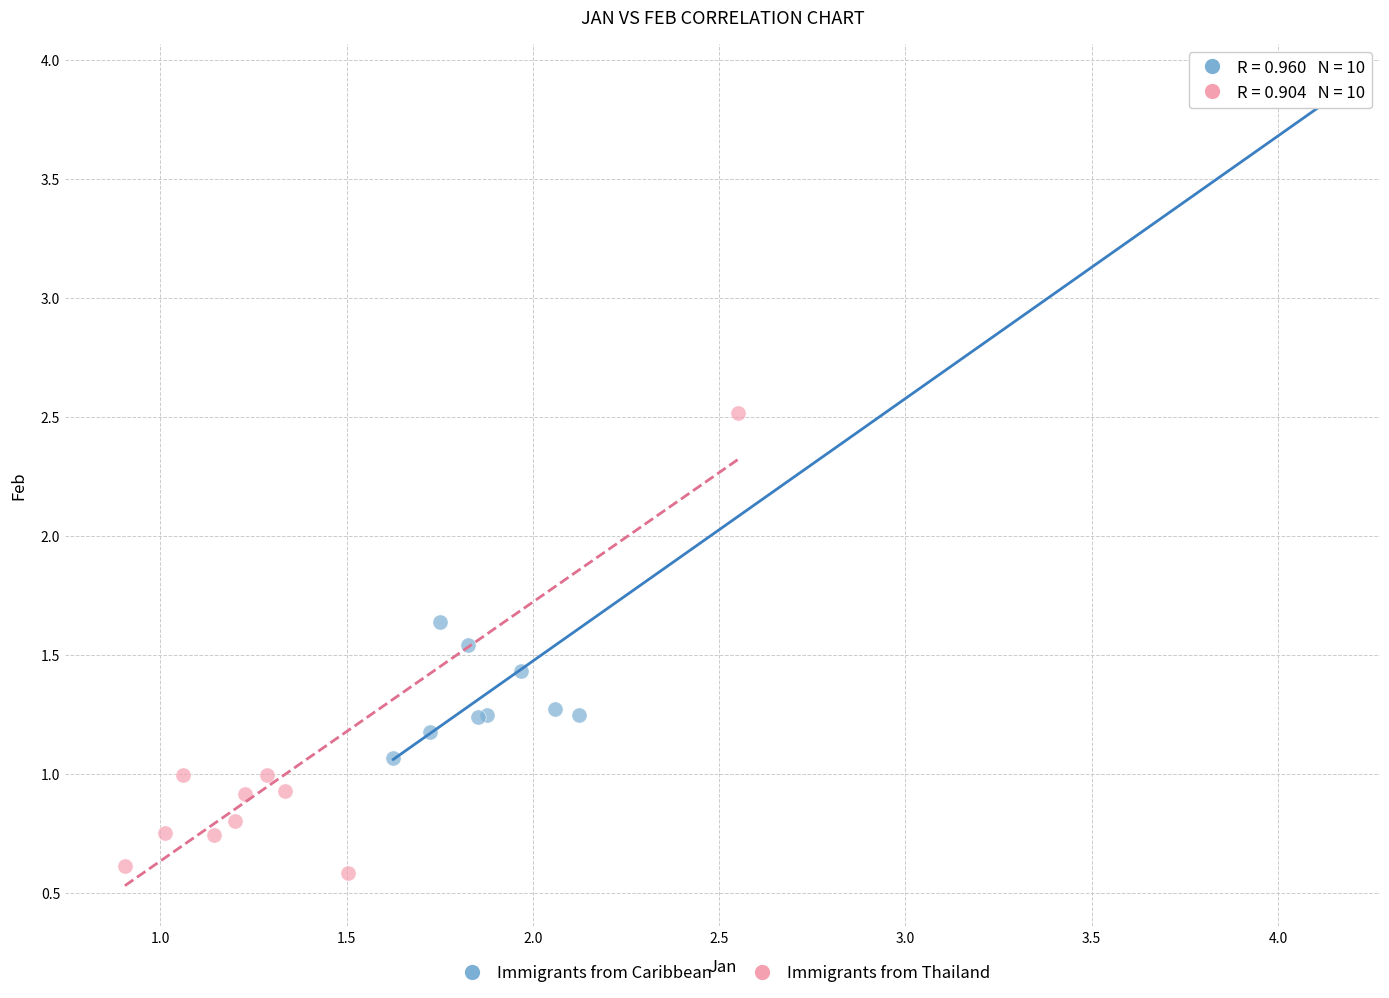

Which series has the largest Y range (max minus min)?

Immigrants from Caribbean